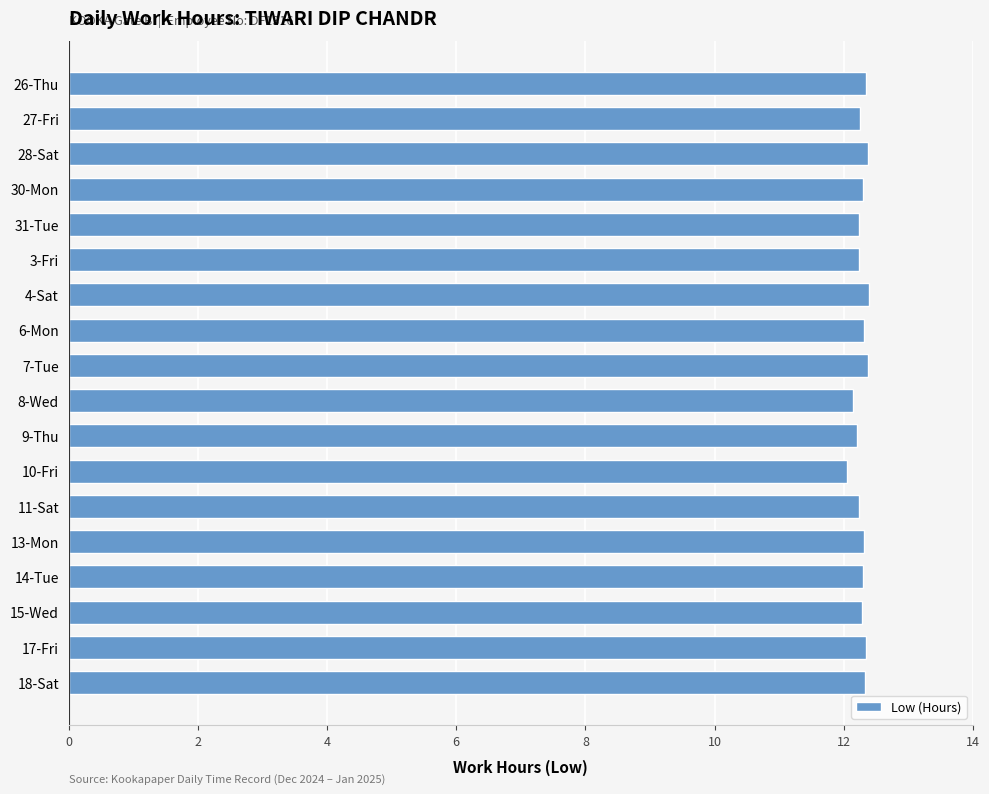

What is the ratio of the value at 15-Wed to the value at 31-Tue?

1.0